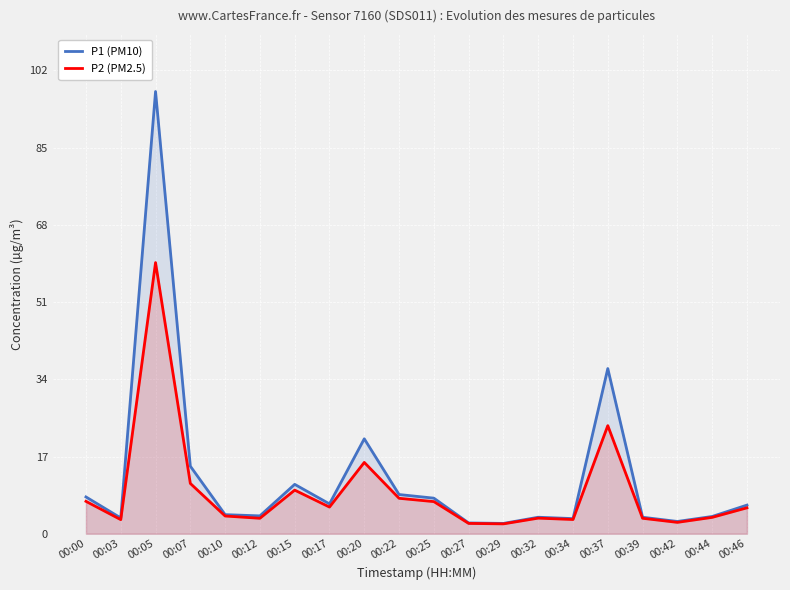

What is the total value across all series at 00:03?

6.6